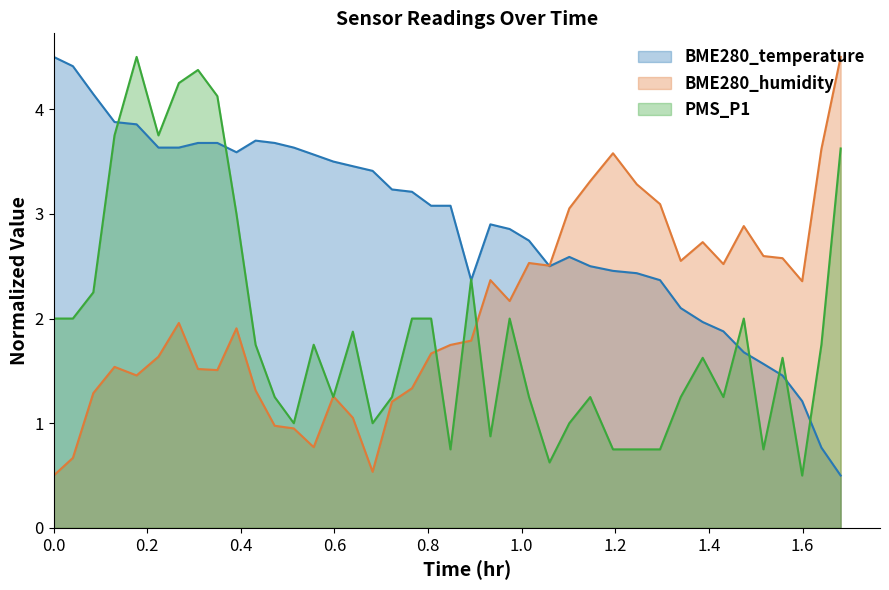

Which series has the largest total across all categories?

BME280_temperature